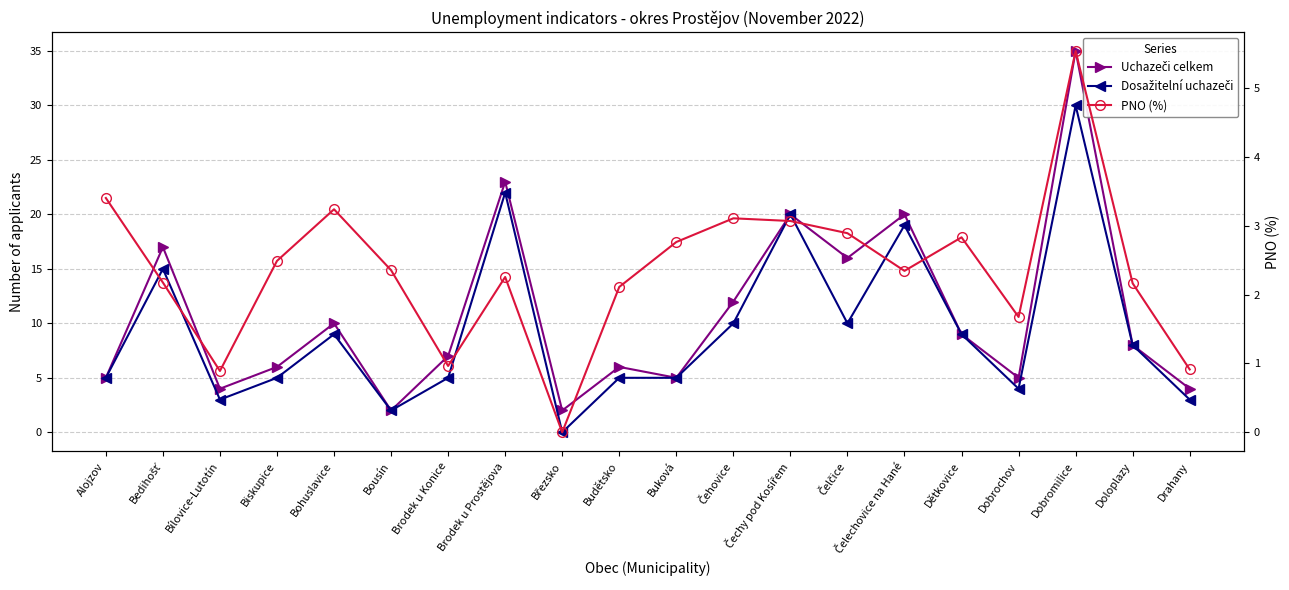

How many data points in PNO (%) are less than 2?

5